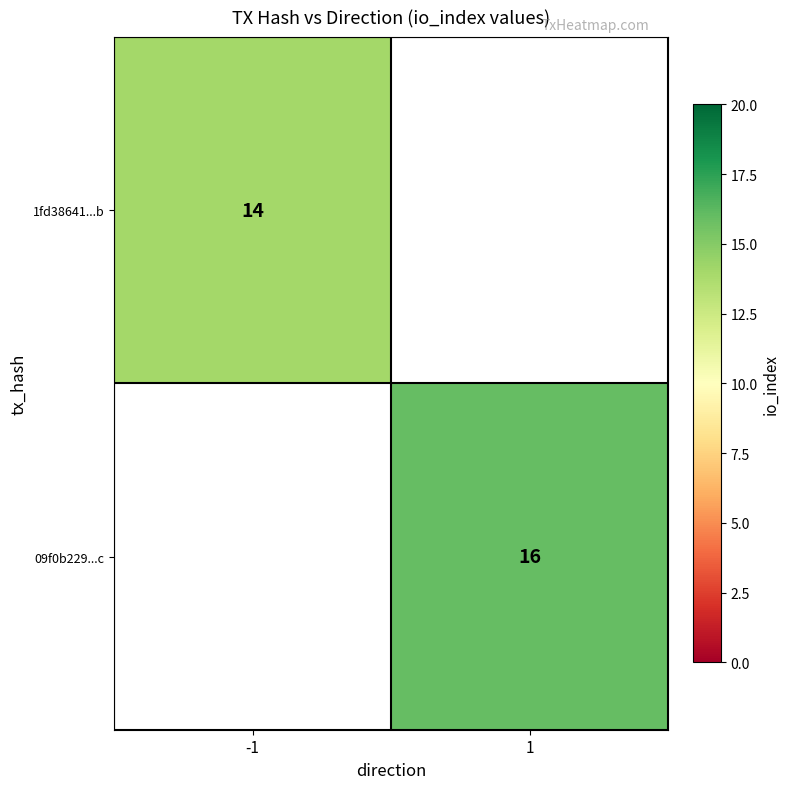

What is the minimum value shown in the chart?

14.0